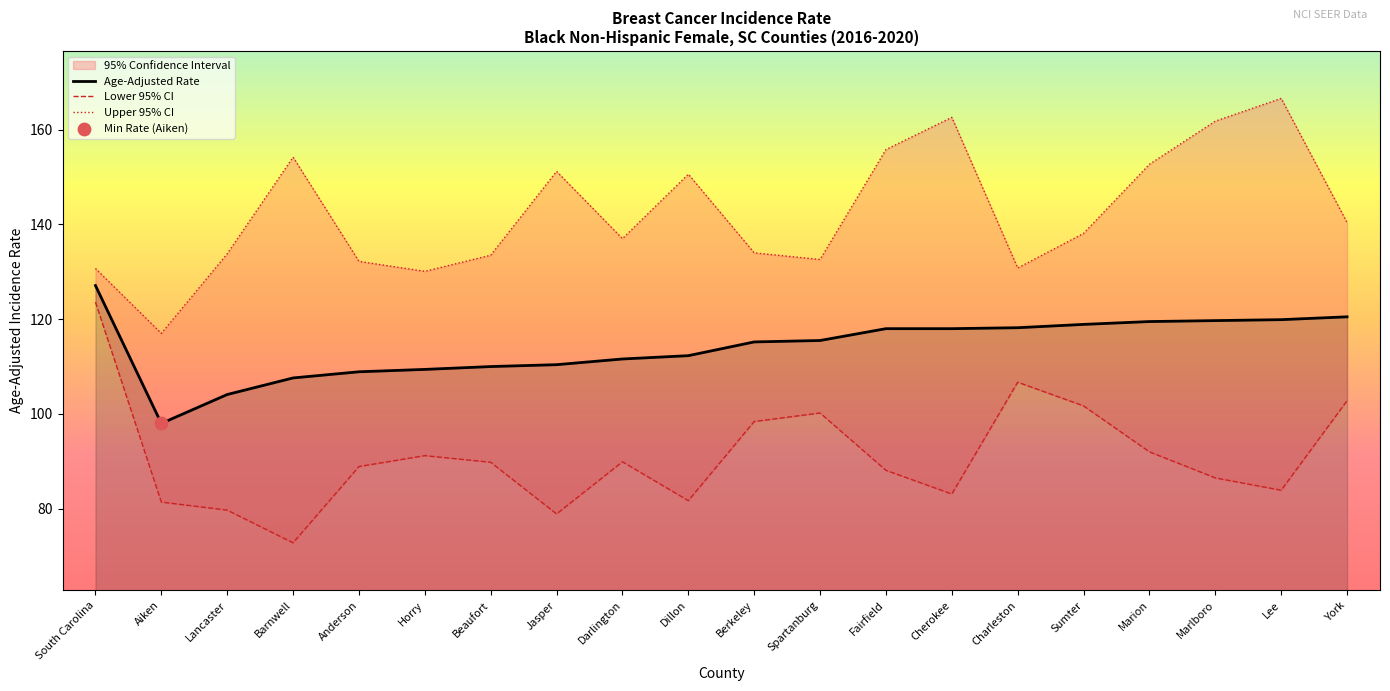

What are all the series names shown in the legend?

Age-Adjusted Rate, Lower 95% CI, Upper 95% CI